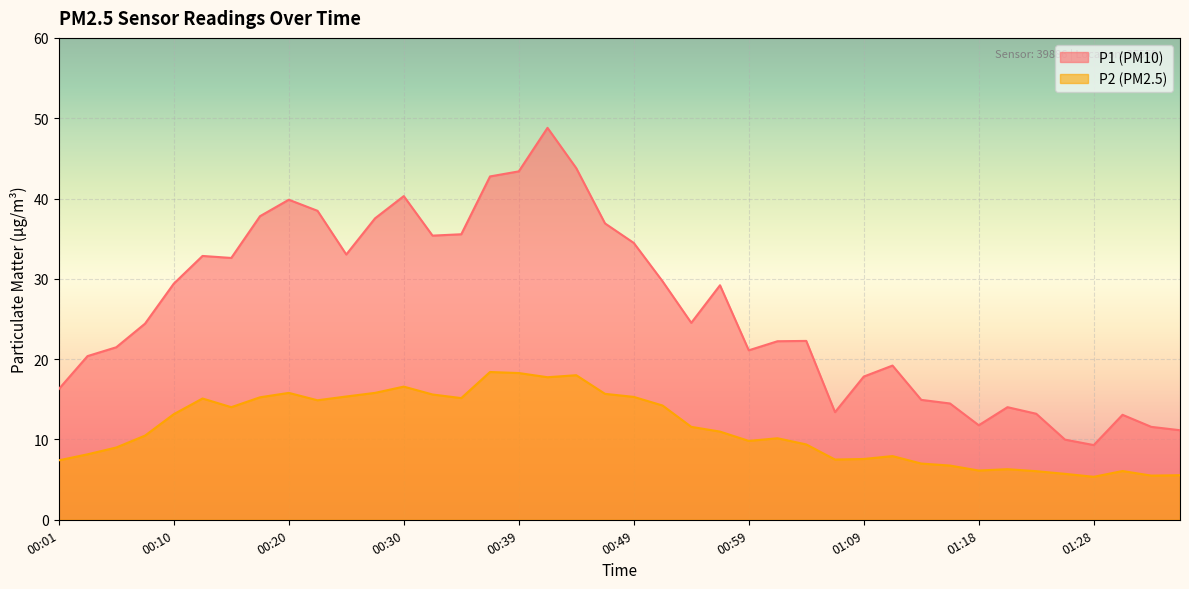

True or false: P2 and P1 cross at least once.

False